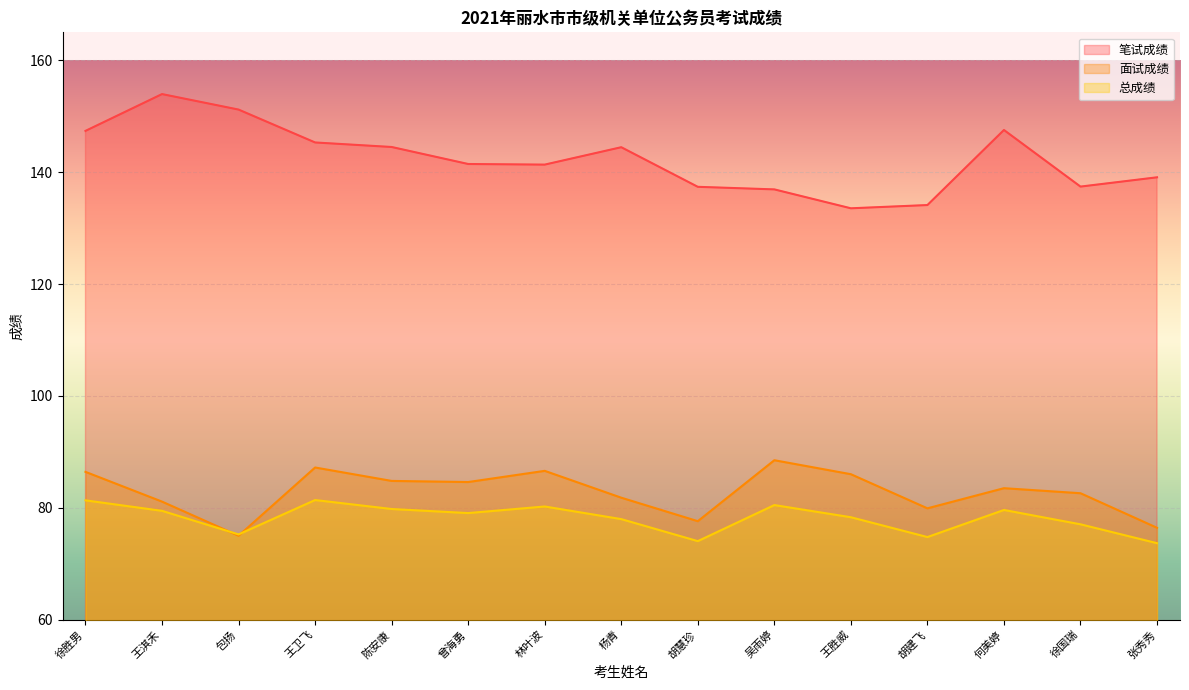

At 徐国瑞, list the series in order from largest to smallest.

笔试成绩, 面试成绩, 总成绩